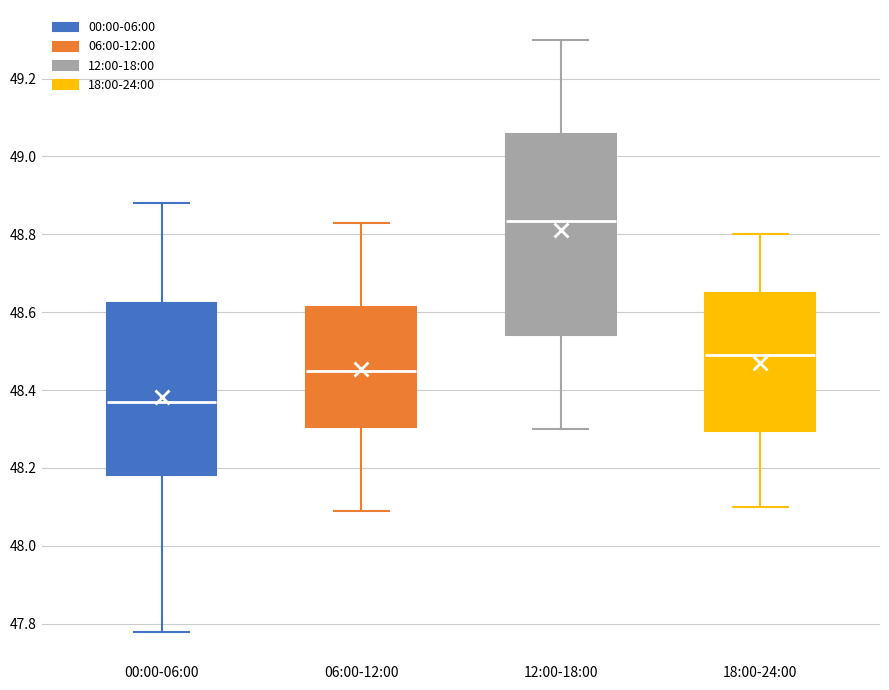

Reading left to right, transcribe this box plot: for each box, give where its median line is, the range the box spans, and where its two whiskers end, as read against the y-axis. The values are not printed on the chart, so give them approximately, as read against the axis.

00:00-06:00: median 48.38, box 48.18 to 48.62, whiskers 47.78 to 48.88
06:00-12:00: median 48.46, box 48.30 to 48.62, whiskers 48.10 to 48.84
12:00-18:00: median 48.84, box 48.54 to 49.06, whiskers 48.30 to 49.30
18:00-24:00: median 48.50, box 48.30 to 48.66, whiskers 48.10 to 48.80